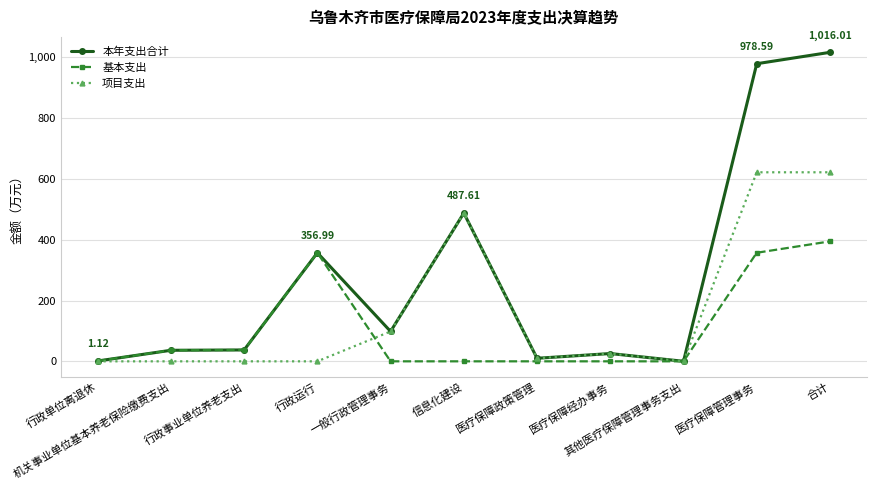

The value of 本年支出合计 at 合计 is 1016.0. True or false?

True